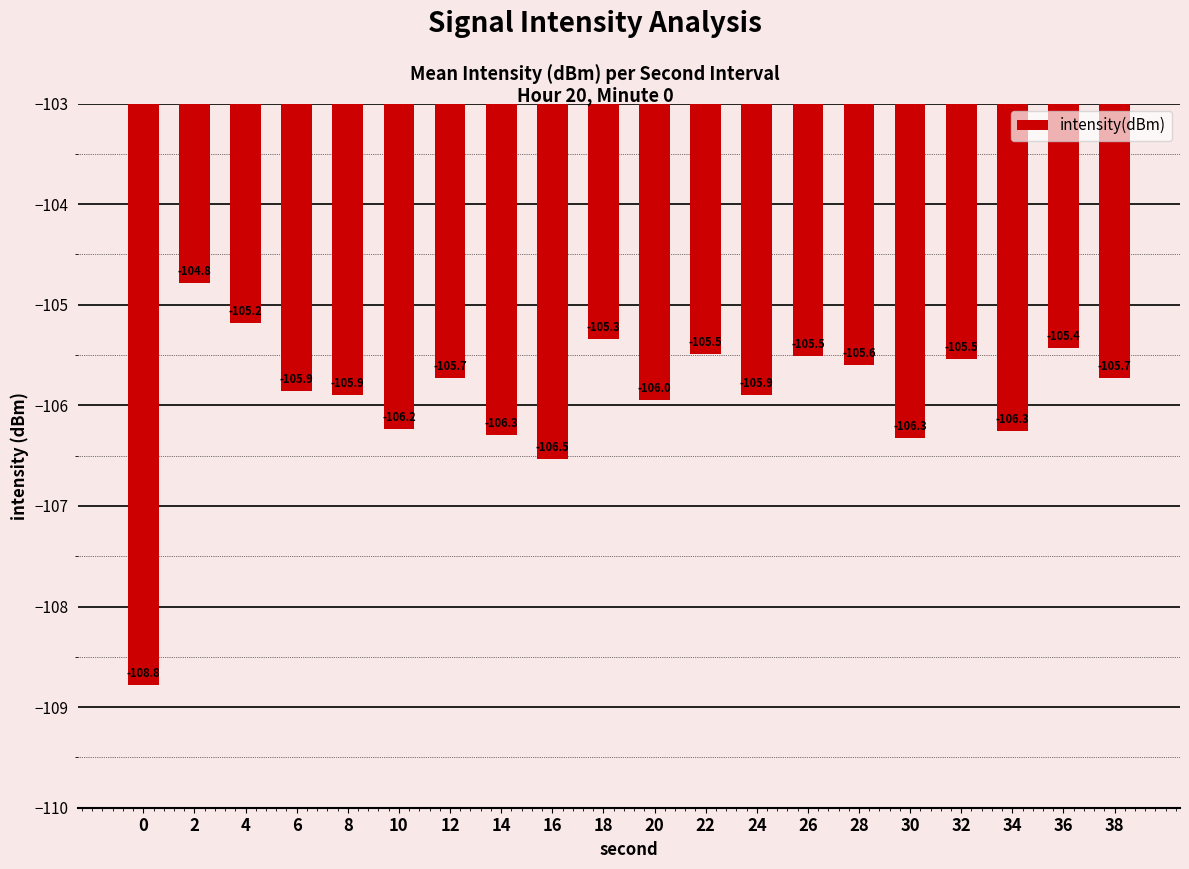

Does the chart contain any negative values?

Yes